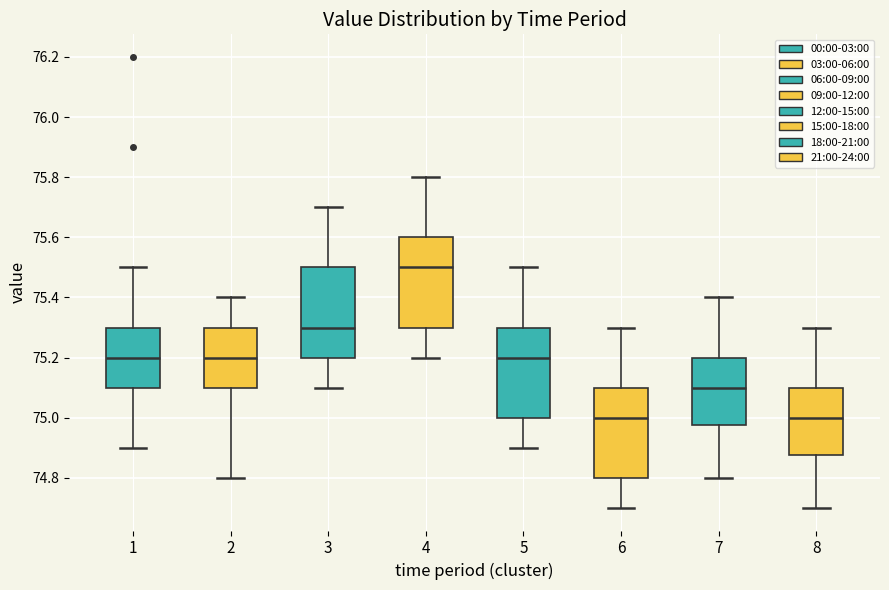

Reading left to right, transcribe this box plot: for each box, give where its median line is, the range the box spans, and where its two whiskers end, as read against the y-axis. The values are not printed on the chart, so give them approximately, as read against the axis.

1: median 75.20, box 75.10 to 75.30, whiskers 74.90 to 75.50
2: median 75.20, box 75.10 to 75.30, whiskers 74.80 to 75.40
3: median 75.30, box 75.20 to 75.50, whiskers 75.10 to 75.70
4: median 75.50, box 75.30 to 75.60, whiskers 75.20 to 75.80
5: median 75.20, box 75.00 to 75.30, whiskers 74.90 to 75.50
6: median 75.00, box 74.80 to 75.10, whiskers 74.70 to 75.30
7: median 75.10, box 74.98 to 75.20, whiskers 74.80 to 75.40
8: median 75.00, box 74.88 to 75.10, whiskers 74.70 to 75.30